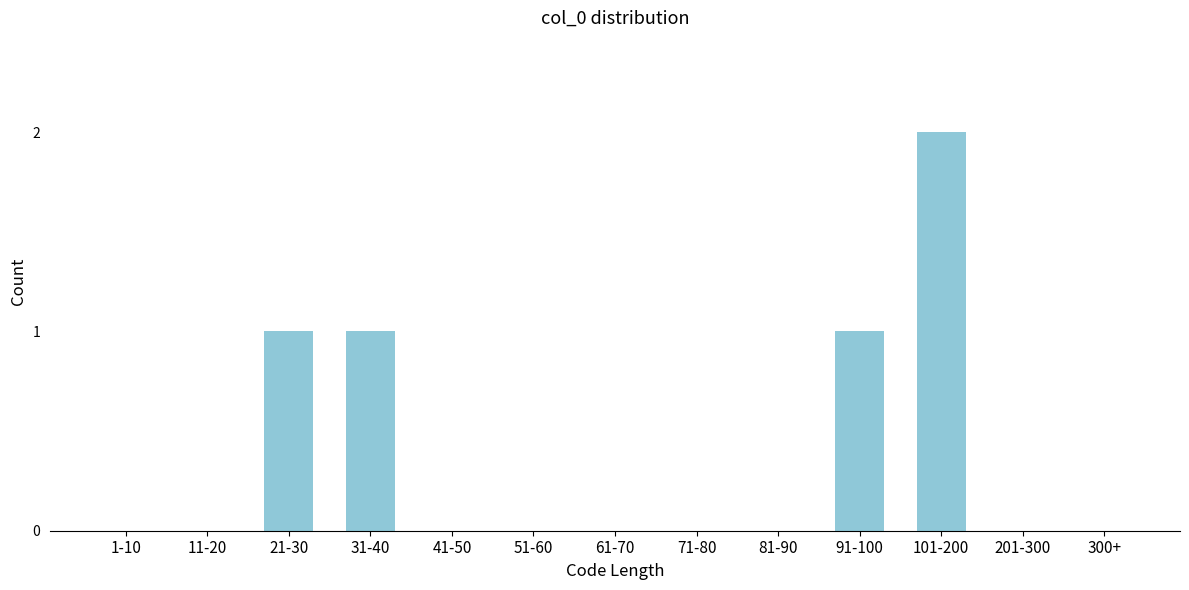

Reading right to left, what are all the values shown in this chart?

300+=0	201-300=0	101-200=2	91-100=1	81-90=0	71-80=0	61-70=0	51-60=0	41-50=0	31-40=1	21-30=1	11-20=0	1-10=0